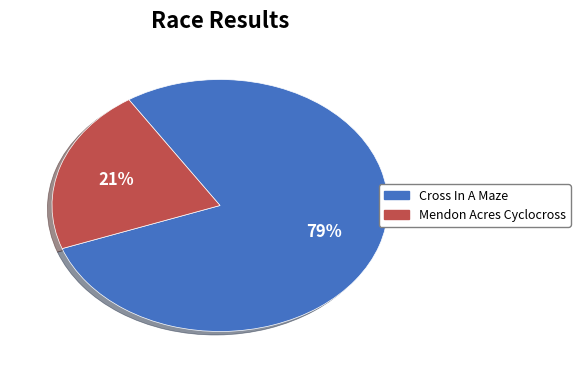

Approximately how many times larger is the value at Mendon Acres Cyclocross compared to Cross In A Maze?

0.3